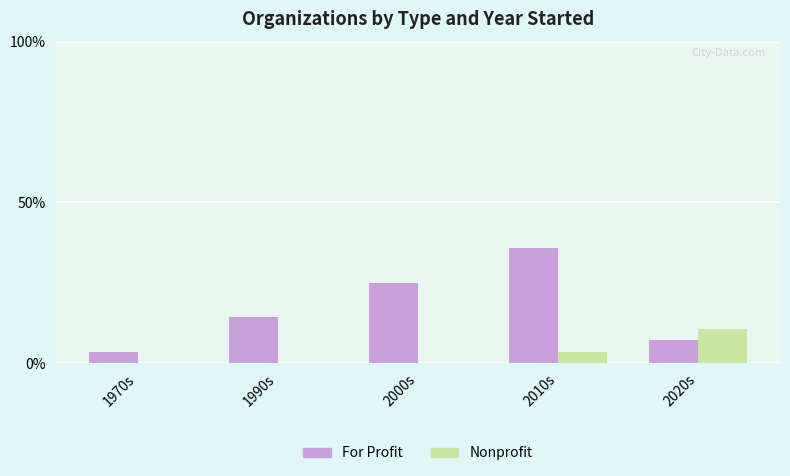

At which category is the sum across all series the highest?

2010s